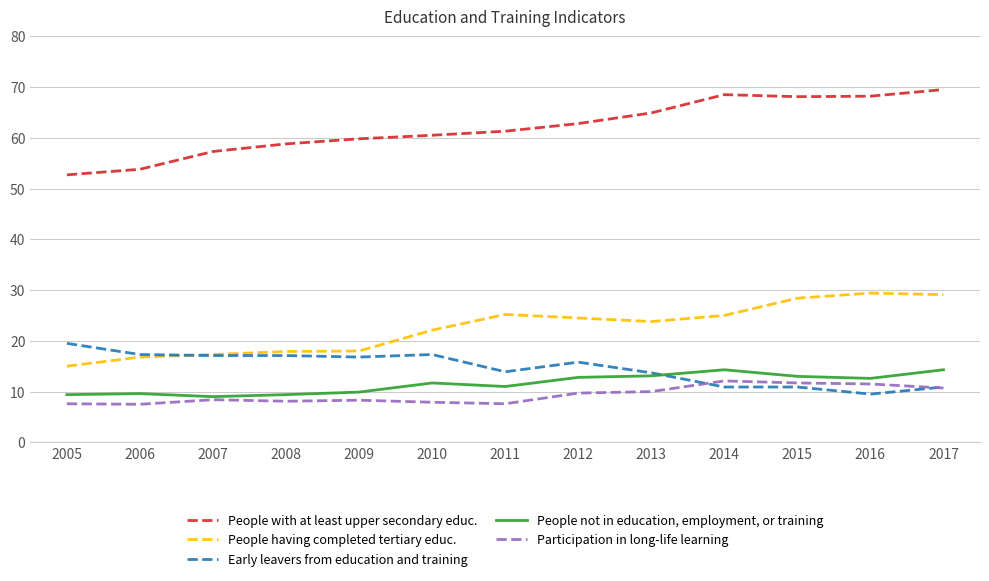

What is the total value across all series at 2016?

131.2